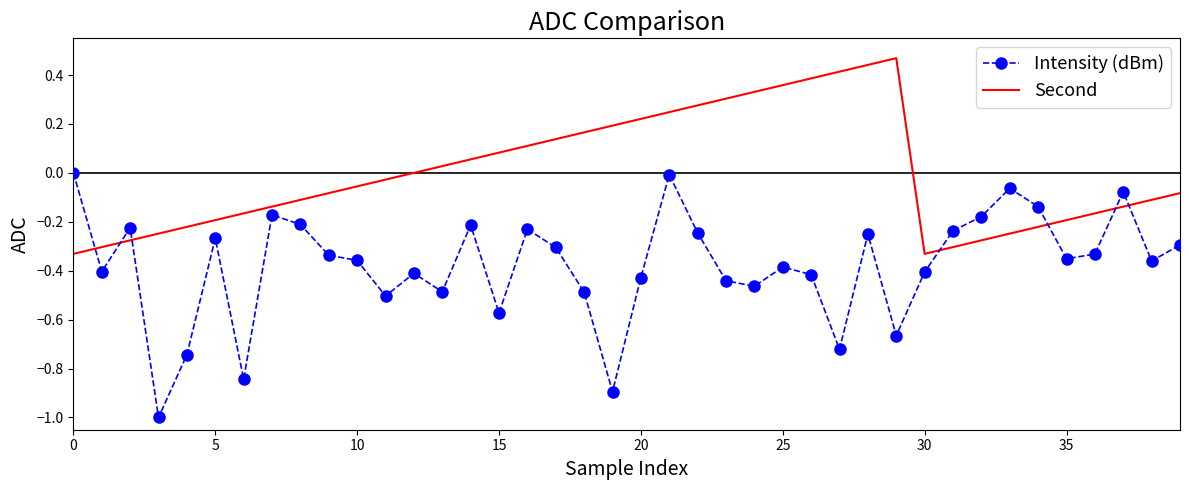

True or false: Second has more than 1 interior local peaks.

False